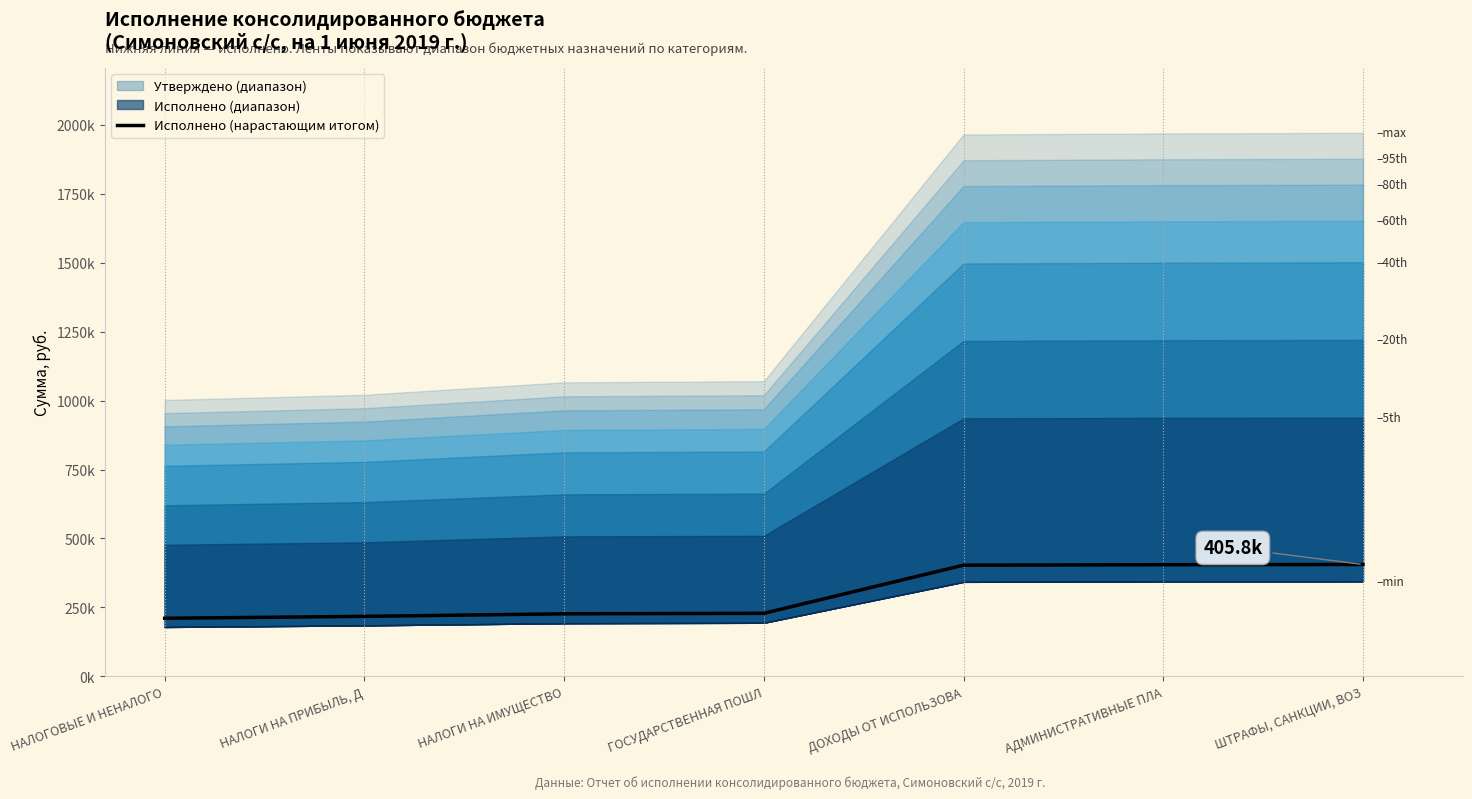

What is the label of the 4th point from the right?

ГОСУДАРСТВЕННАЯ ПОШЛ